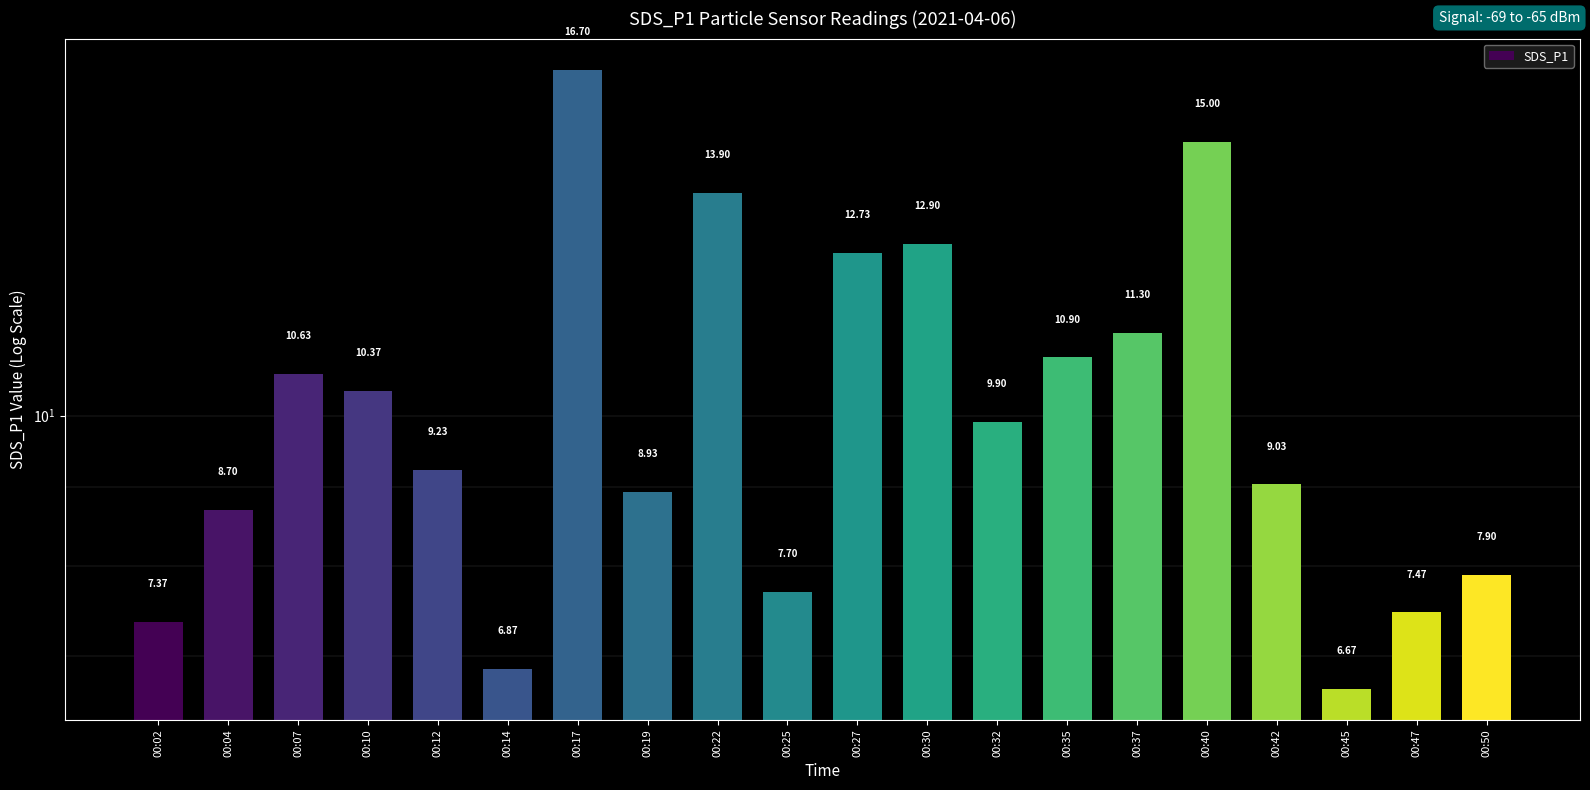

The value at 00:40 is 6.0. True or false?

False